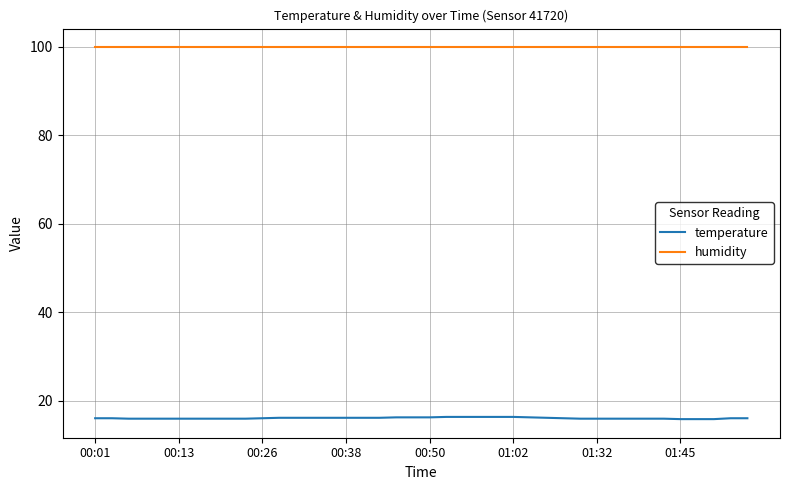

List the series in order of their peak value, lowest first.

temperature, humidity